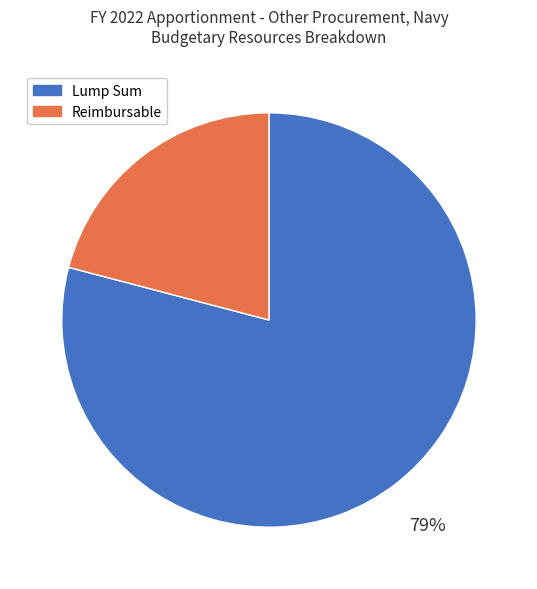

To the nearest percent, what portion does Reimbursable represent?

21%